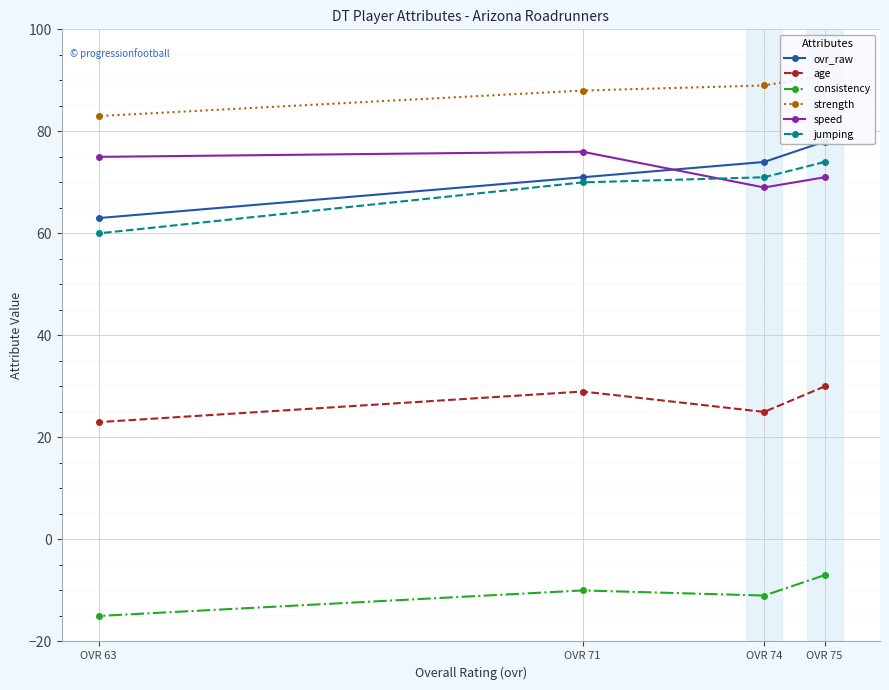

What is the sum of all speed values?

291